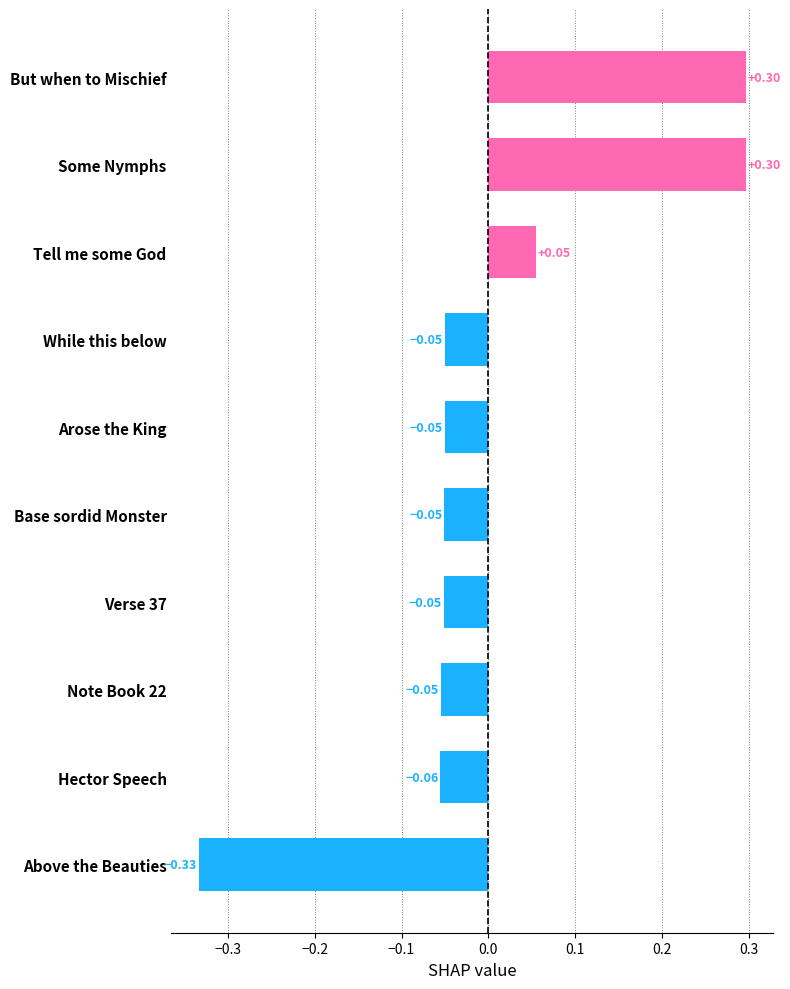

What is the difference between the maximum and second lowest values?

0.4